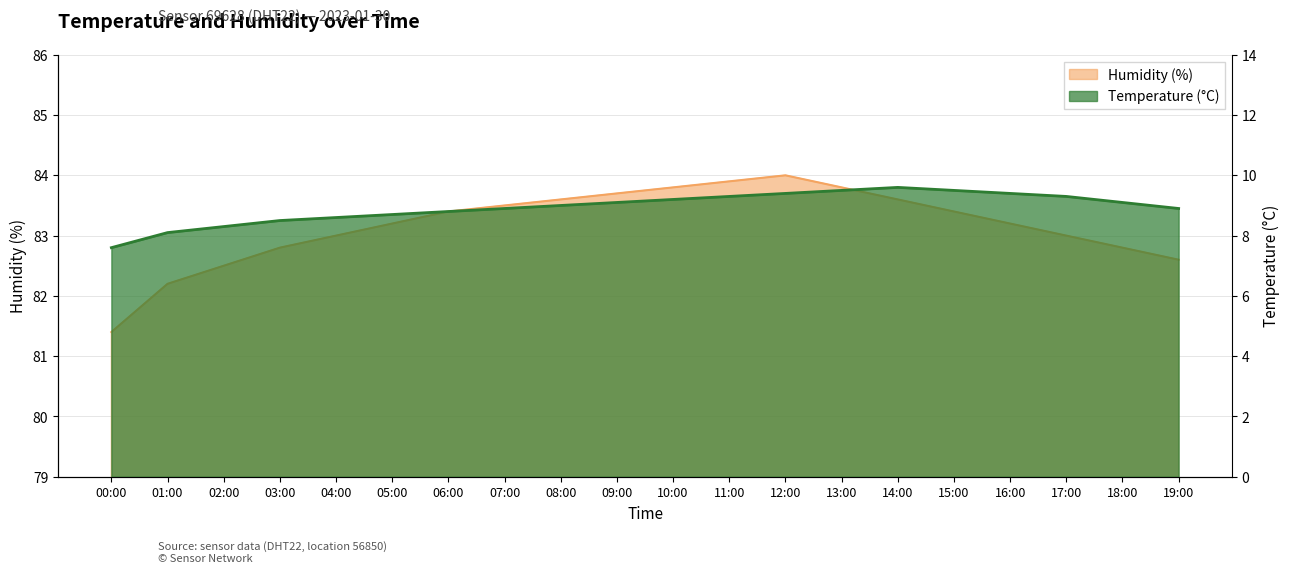

Which series has the largest total across all categories?

humidity